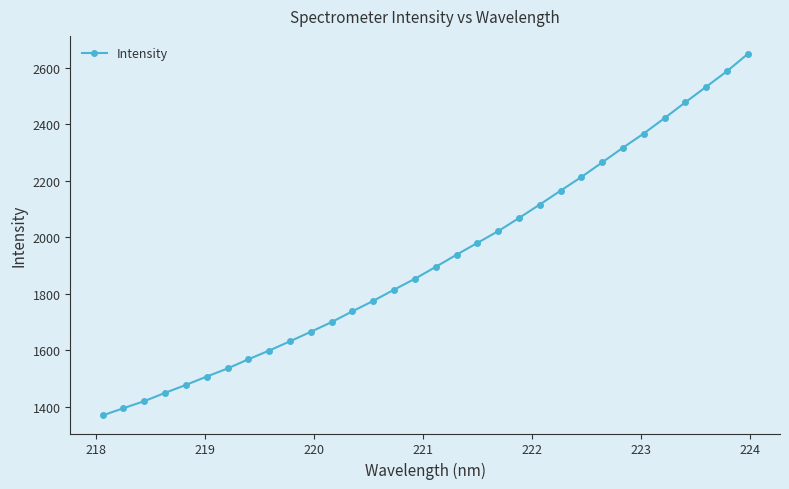

What is the greatest value displayed?

2648.0